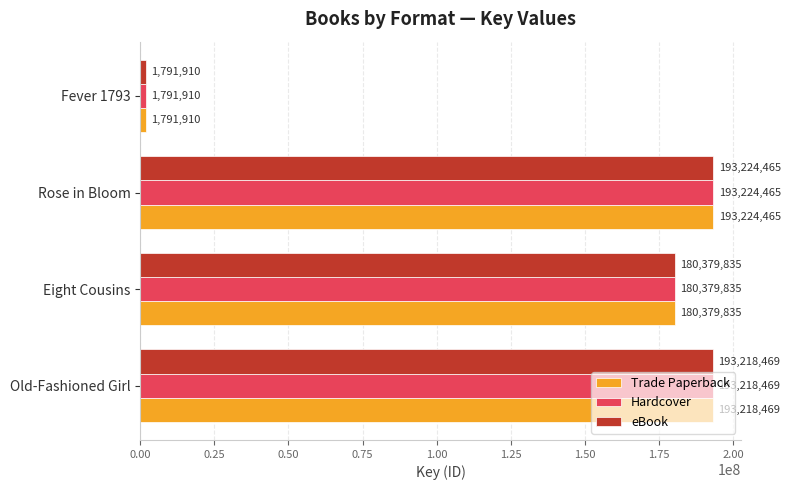

Is the value of Hardcover at Old-Fashioned Girl greater than the value of eBook at Fever 1793?

Yes